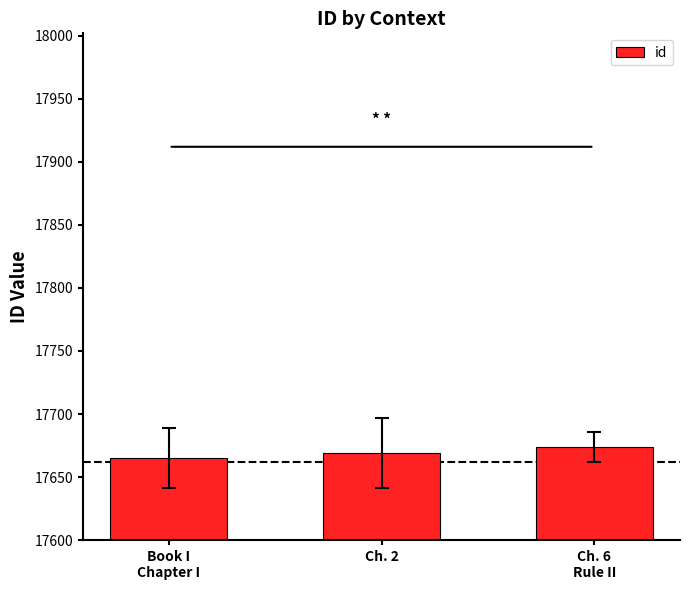

What is the difference between the maximum and minimum values?

9